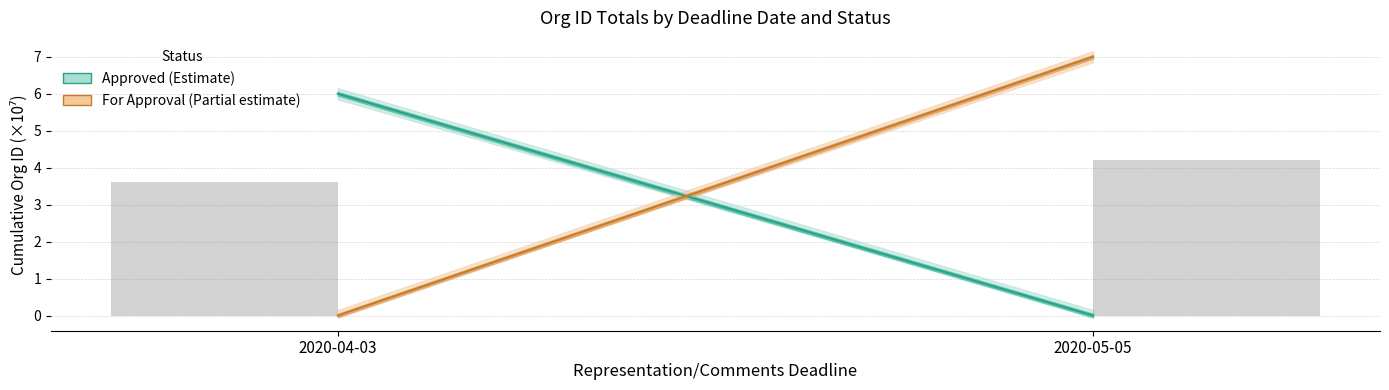

Reading left to right, transcribe all the data shown in this chart.

Approved (Estimate): 6.0	0.0
For Approval (Partial): 0.0	7.0